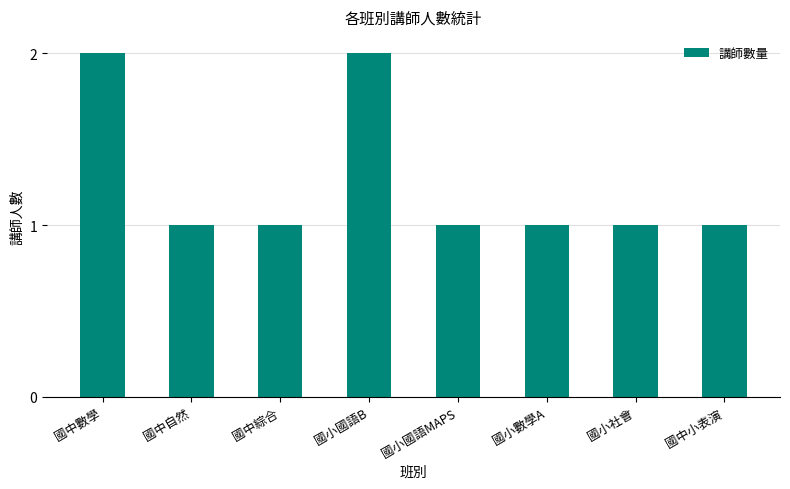

What is the difference between the maximum and minimum values?

1